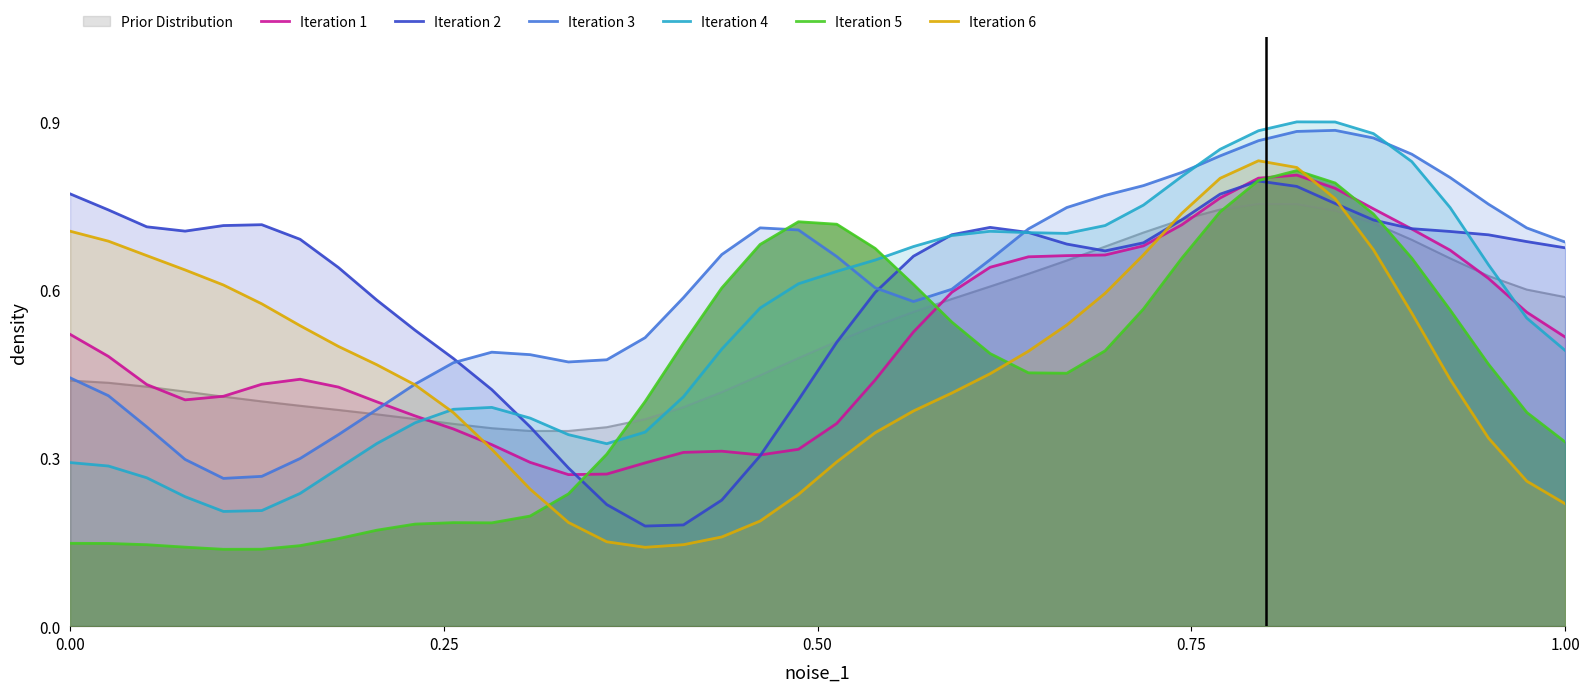

What is the average value of the Iteration 5 series?

0.4